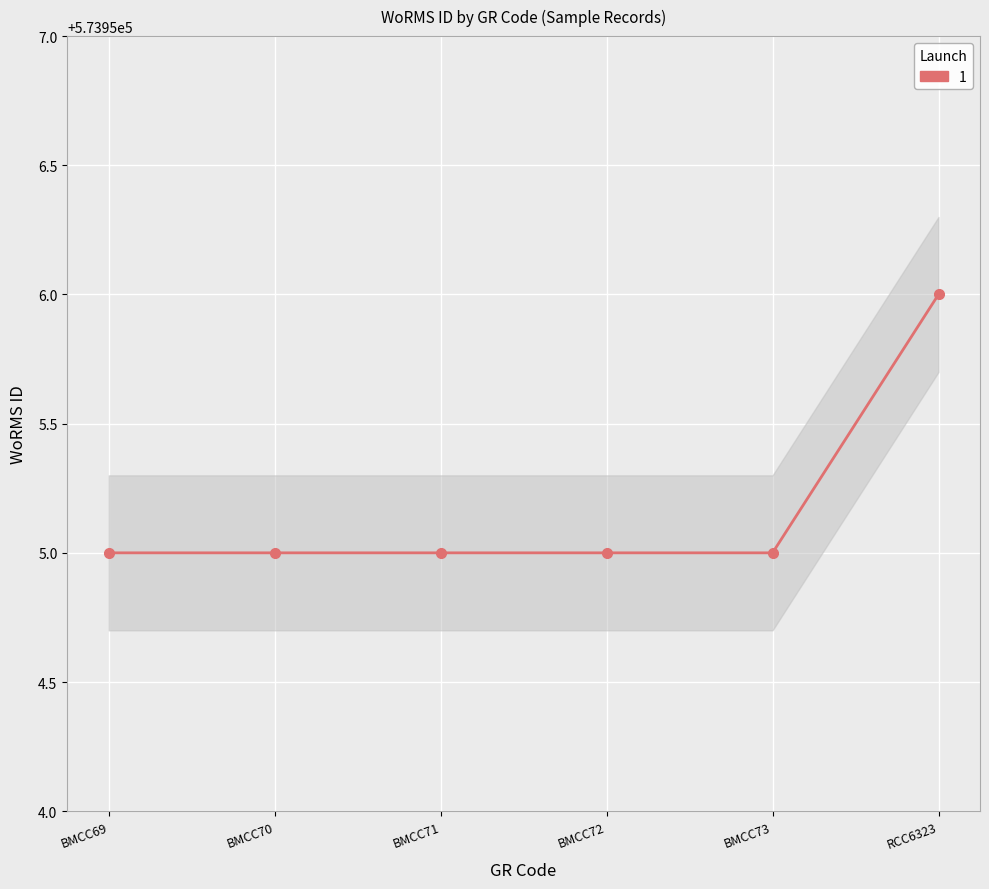

What is the change in value from BMCC71 to RCC6323?

+1